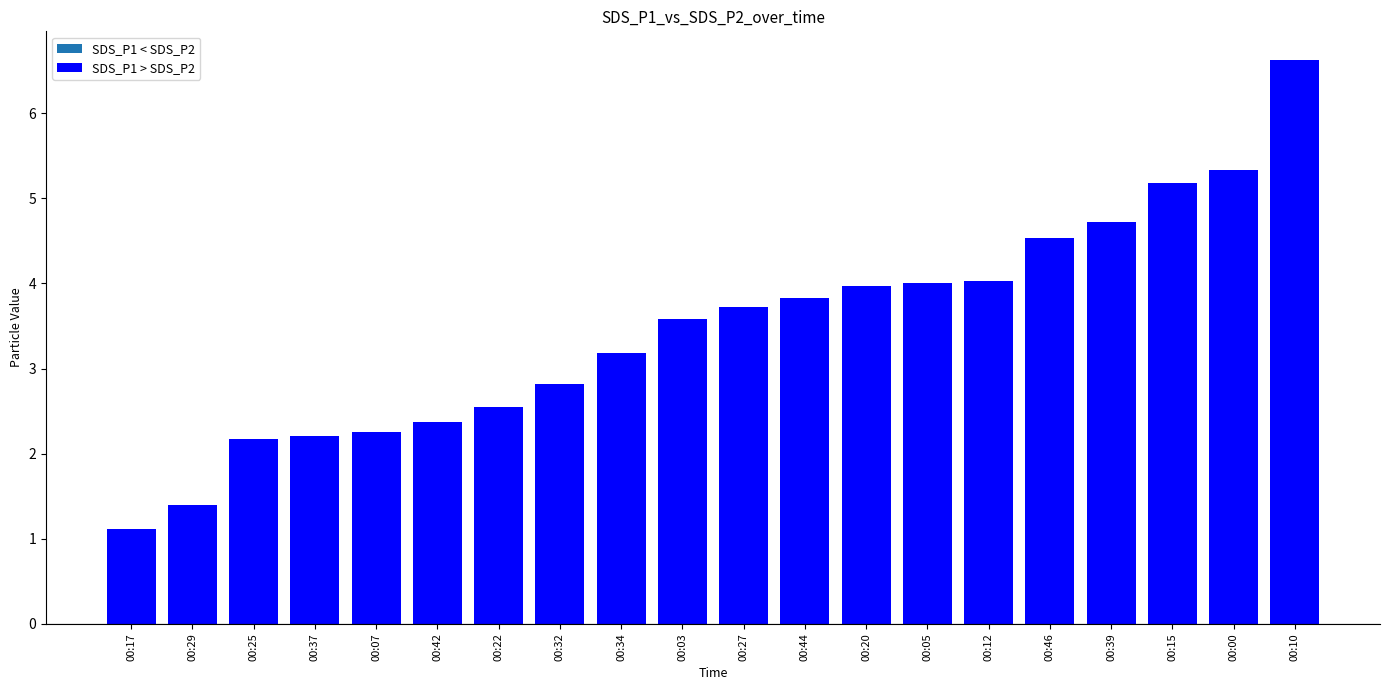

What is the smallest value displayed?

1.1